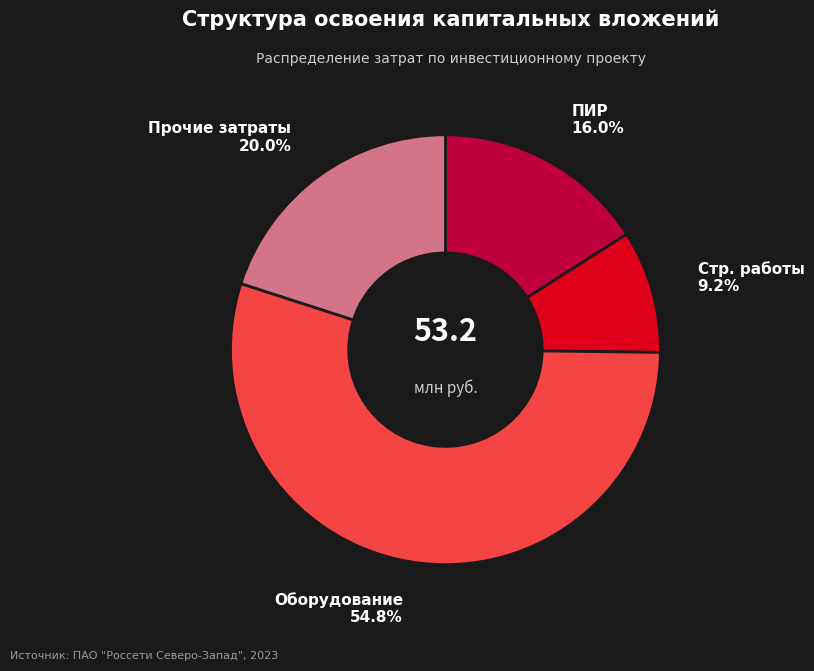

Is there any slice that represents more than half of the pie?

Yes